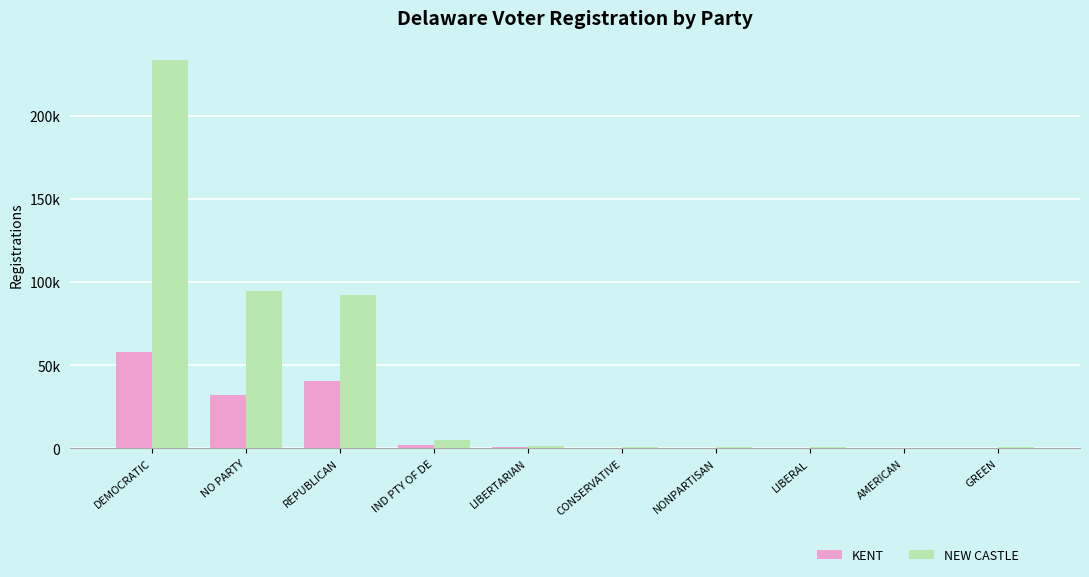

At which category is the sum across all series the highest?

DEMOCRATIC